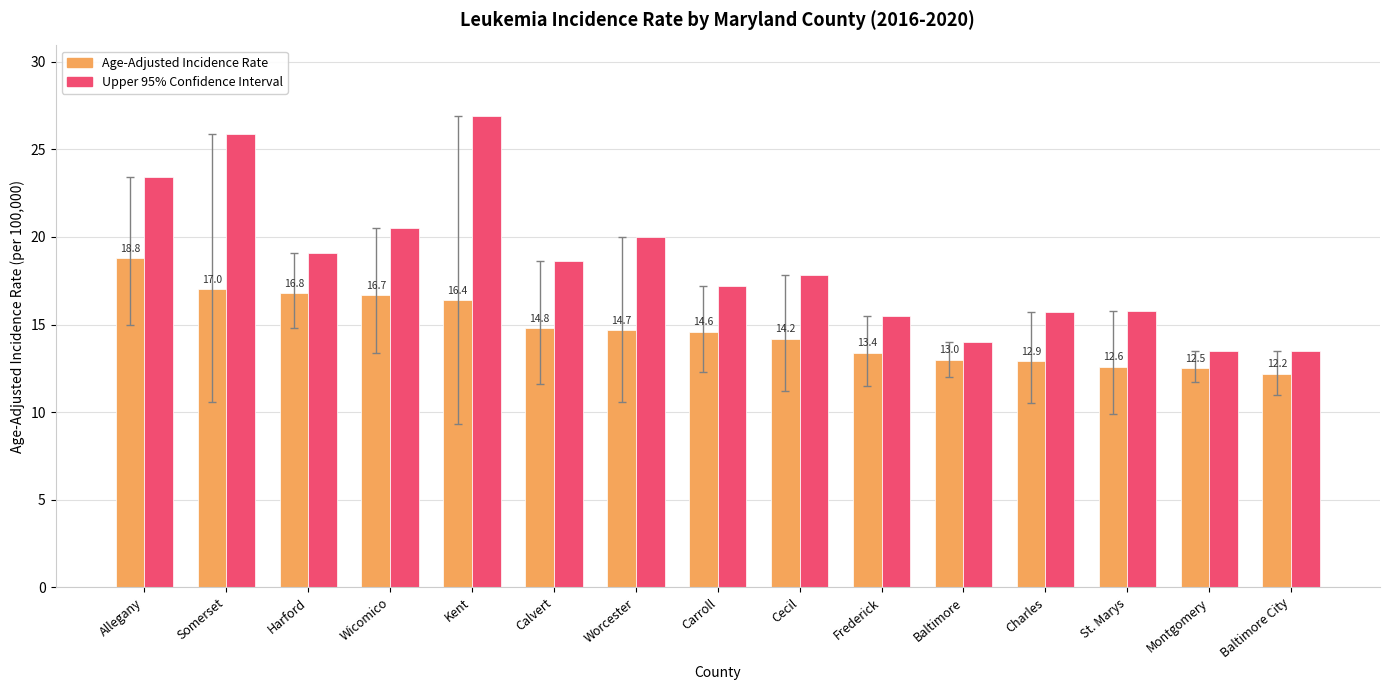

At which category does the chart reach its peak across all series?

Kent